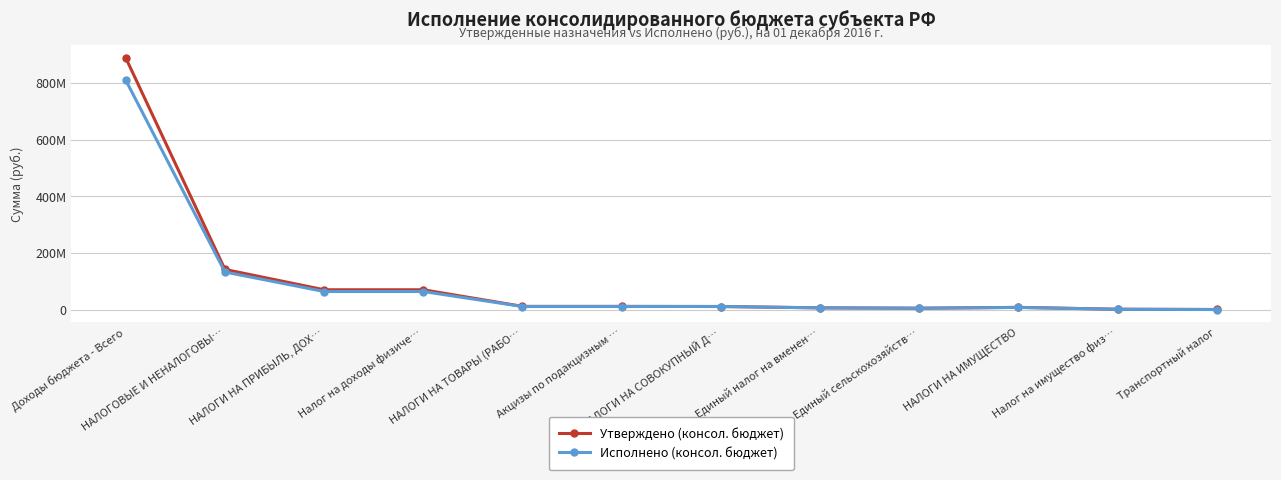

List the series in order of their overall mean, highest first.

Утверждено (консол. бюджет), Исполнено (консол. бюджет)